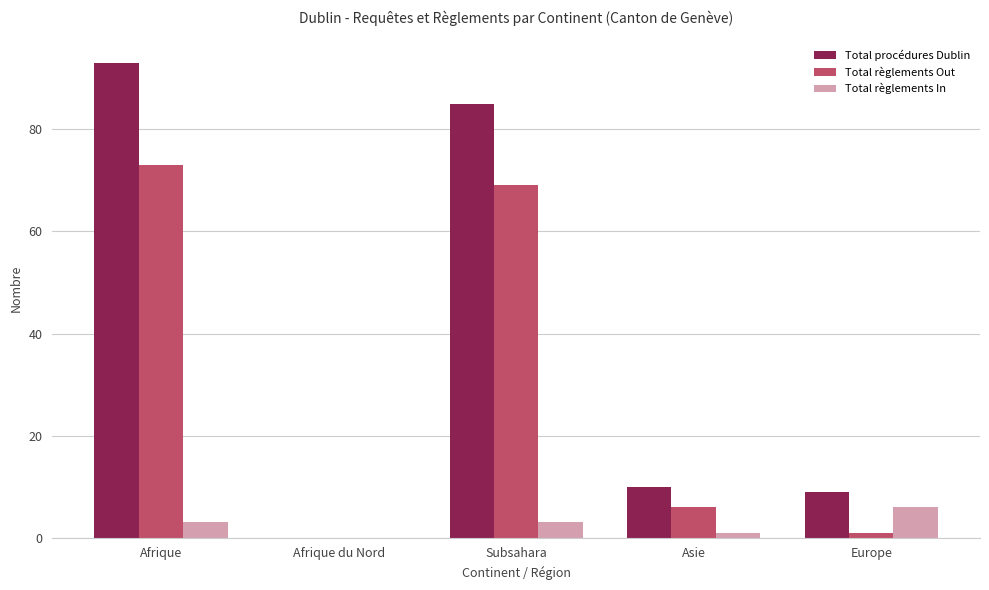

Count the number of categories in the chart.

5